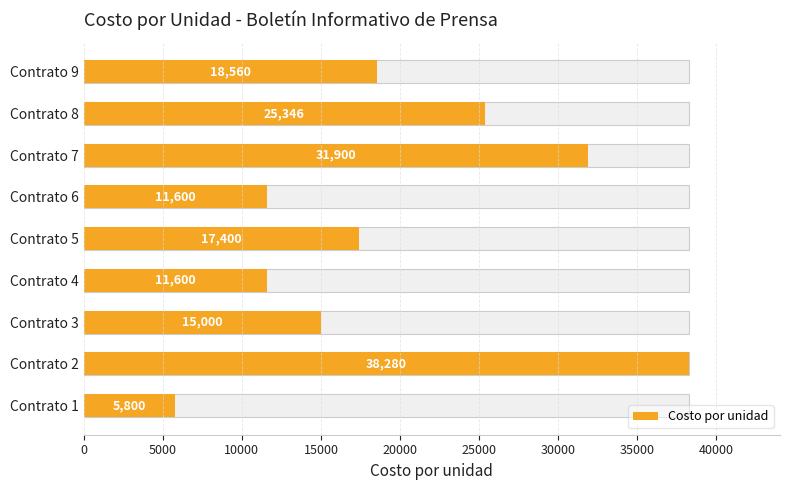

Count the values in the range 11600 to 25346.

6